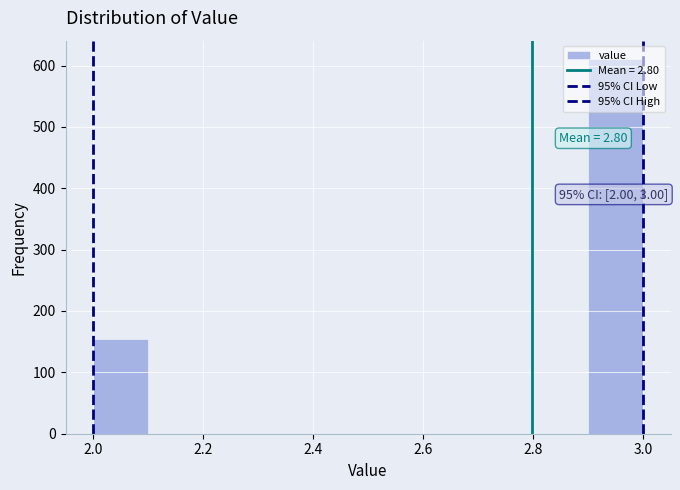

Which range on the x-axis has the tallest bar?

2.9 to 3.0